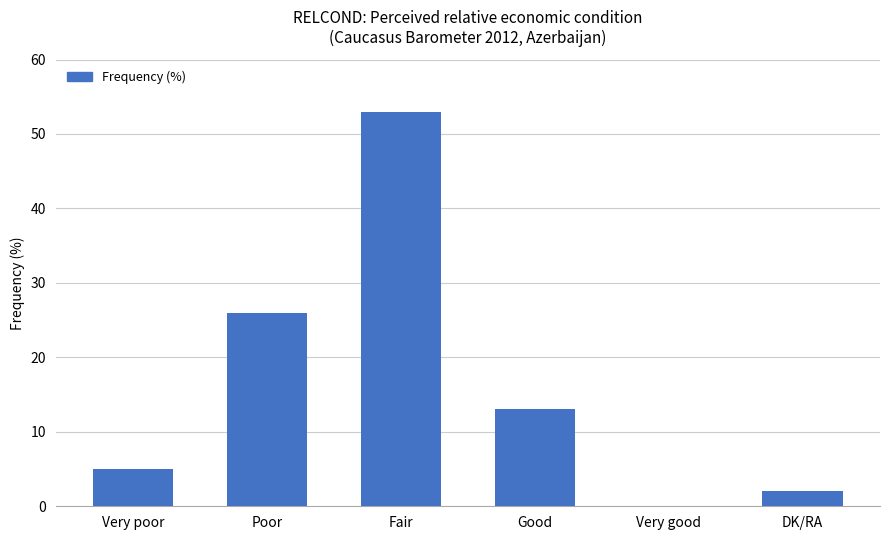

True or false: the data shows 26 at Poor.

True